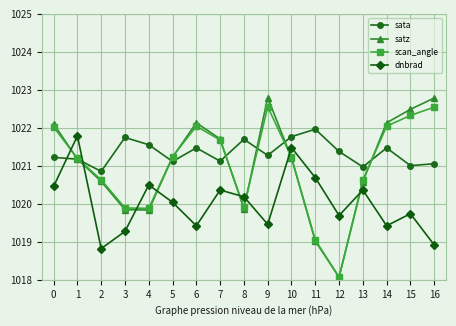

What is the minimum value for satz?

1018.1